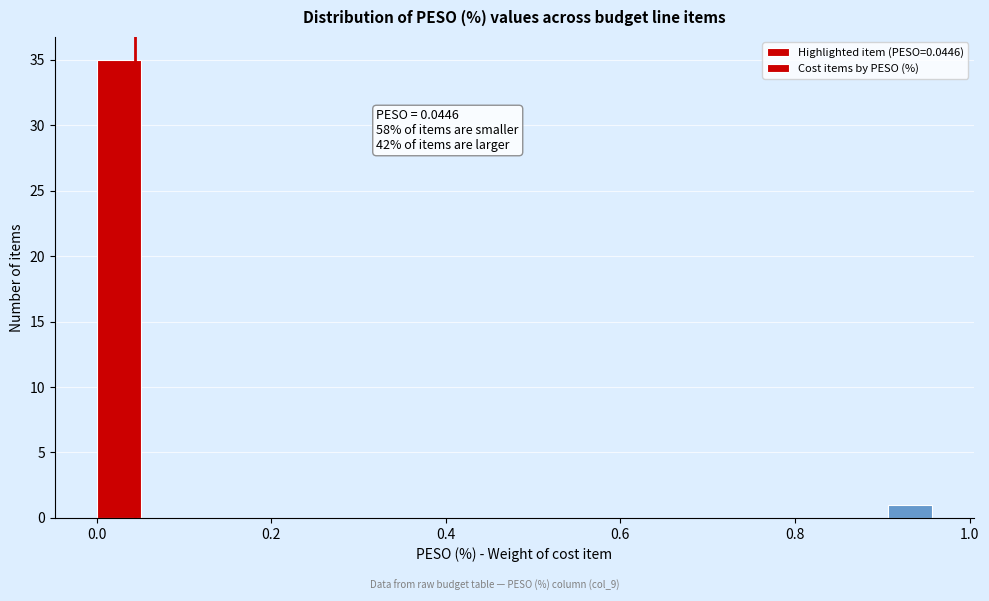

Around what value on the x-axis is the tallest bar? Give the approximate position of its centre, as read against the axis.

0.02